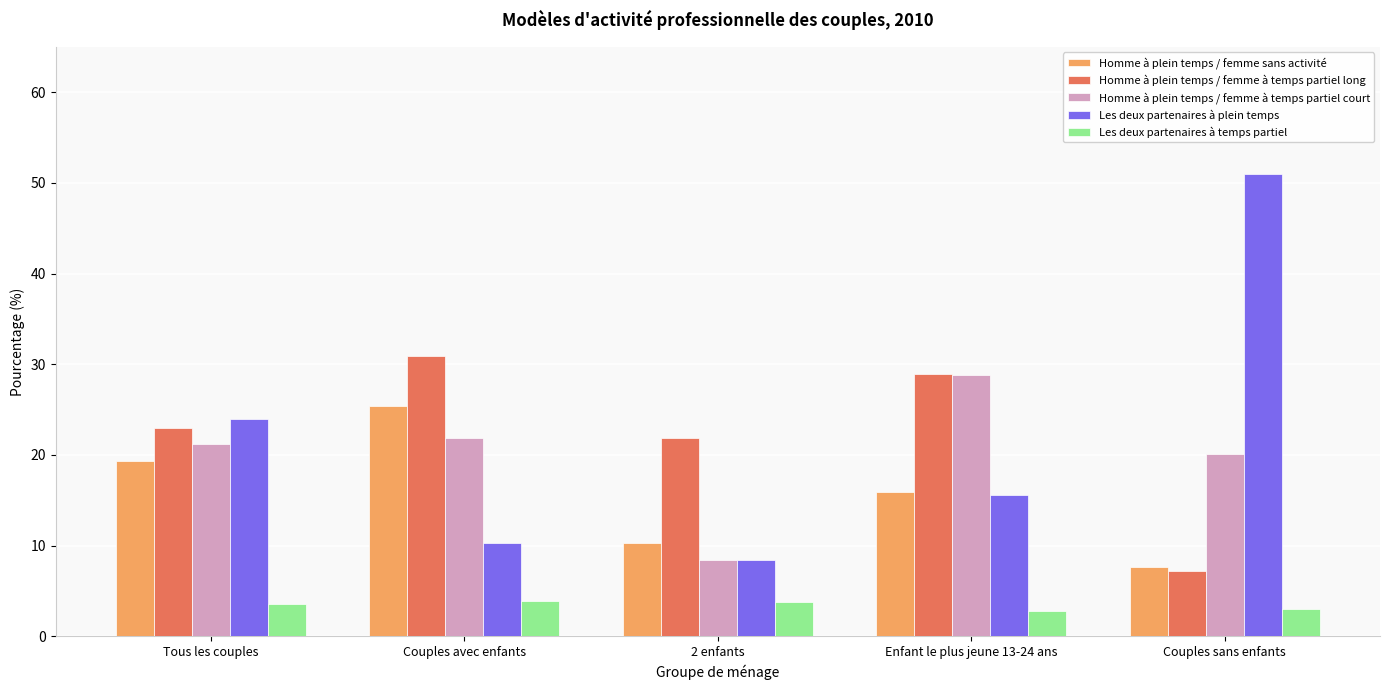

The Homme à plein temps / femme à temps partiel long series shows 18.5 at Couples avec enfants. True or false?

False